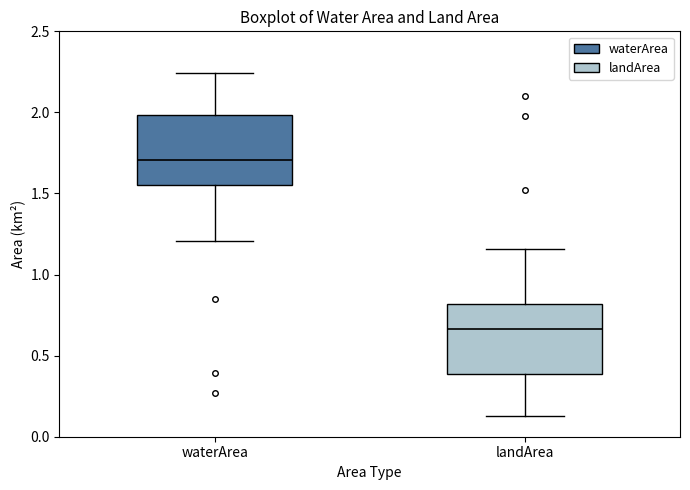

Which box has the highest median line?

waterArea